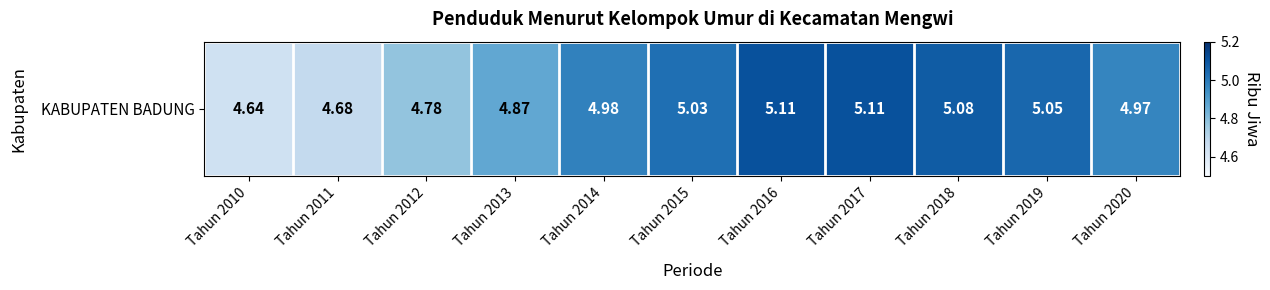

What is the minimum value shown in the chart?

4.6